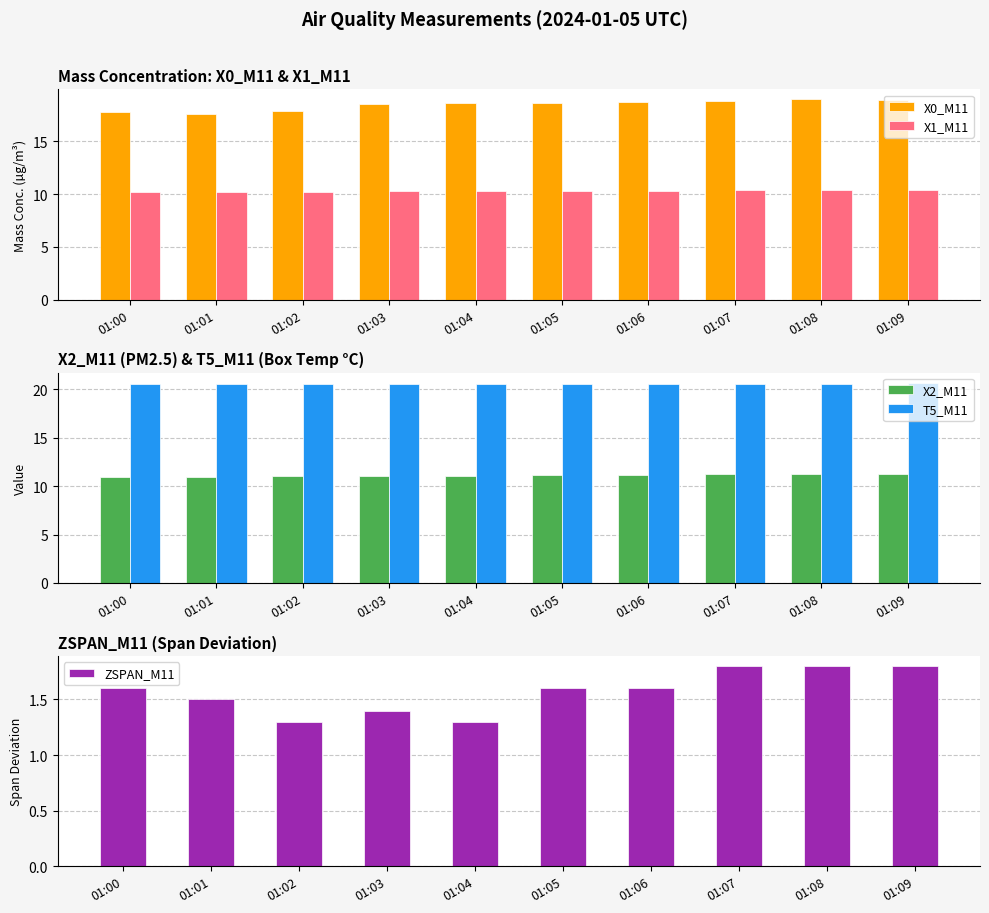

How many bars are there in total?

50